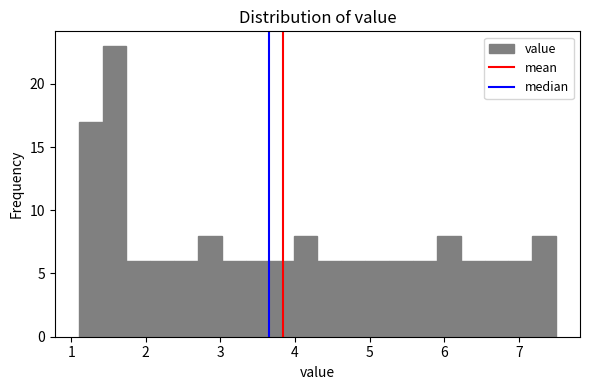

Around what value on the x-axis is the tallest bar? Give the approximate position of its centre, as read against the axis.

1.6